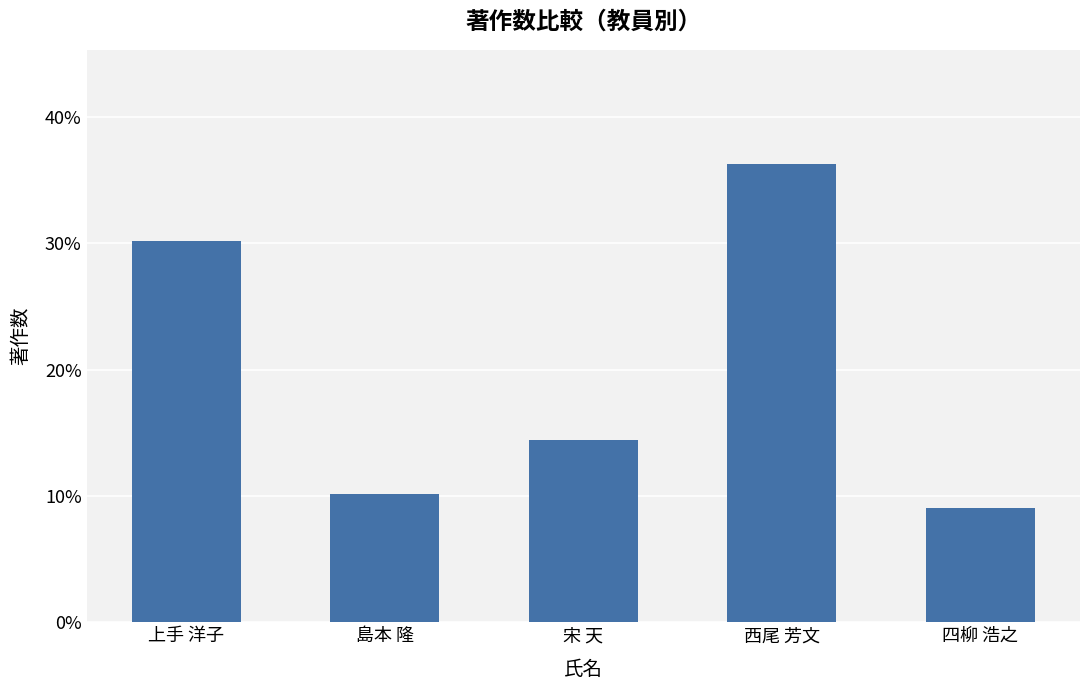

What position from the left is 上手 洋子?

1